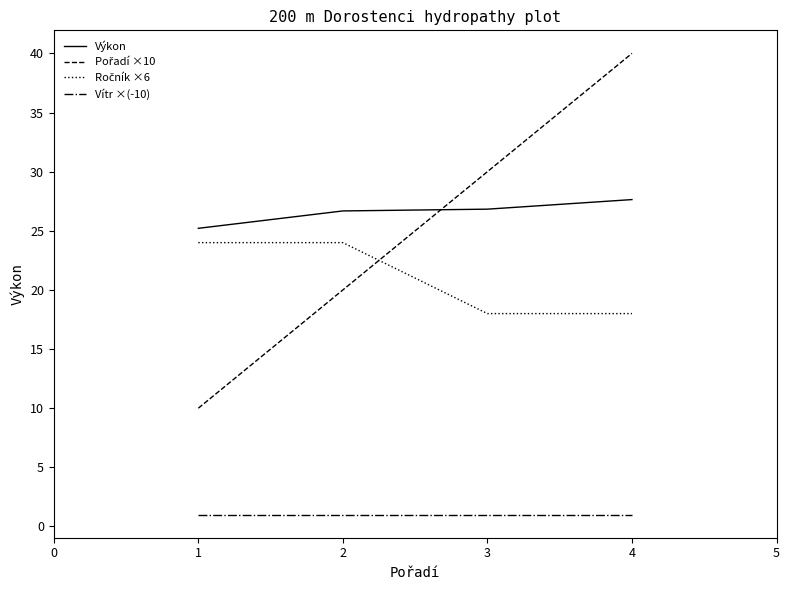

Is it true that Vítr ×(-10) equals 1.0 at 3?

True